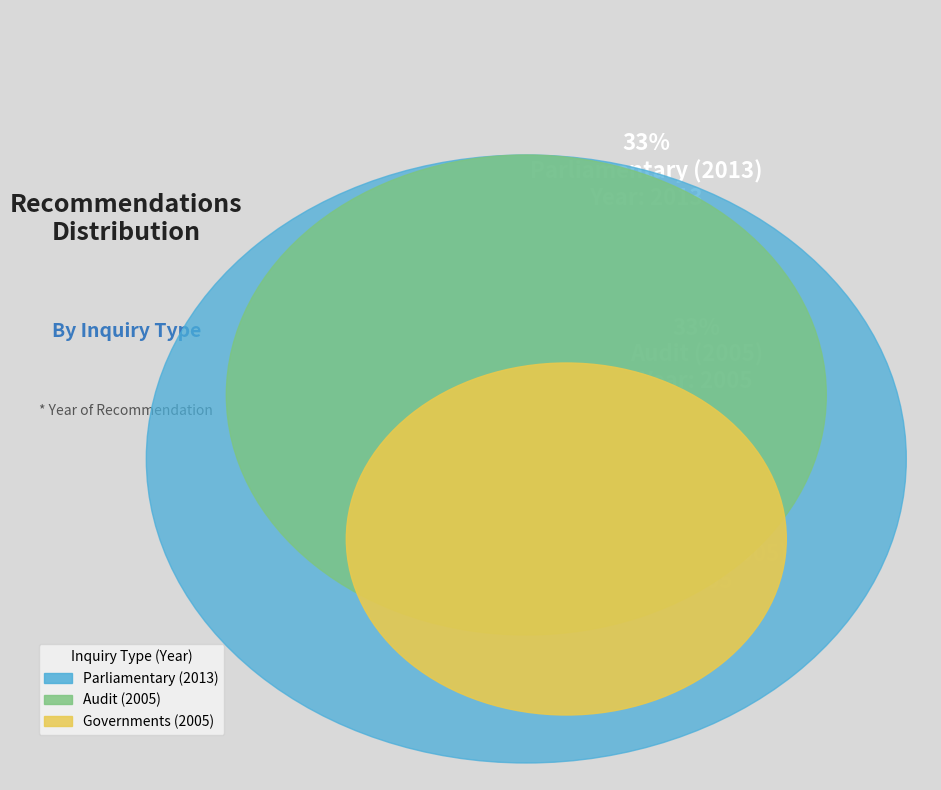

Is it true that Governments (2005) is 44% of the pie?

False